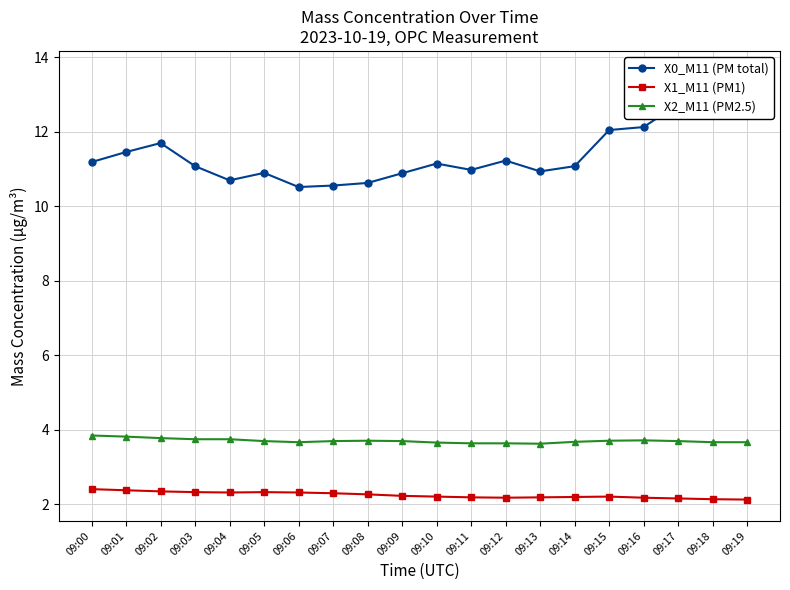

Where does the X0_M11 (PM total) series first go above 11?

09:00